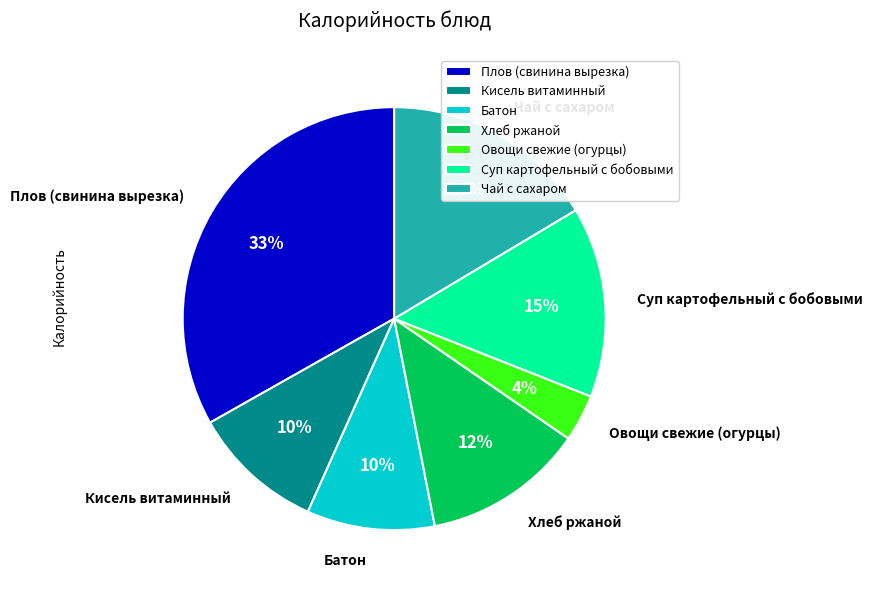

To the nearest percent, what is the average slice percentage?

14%